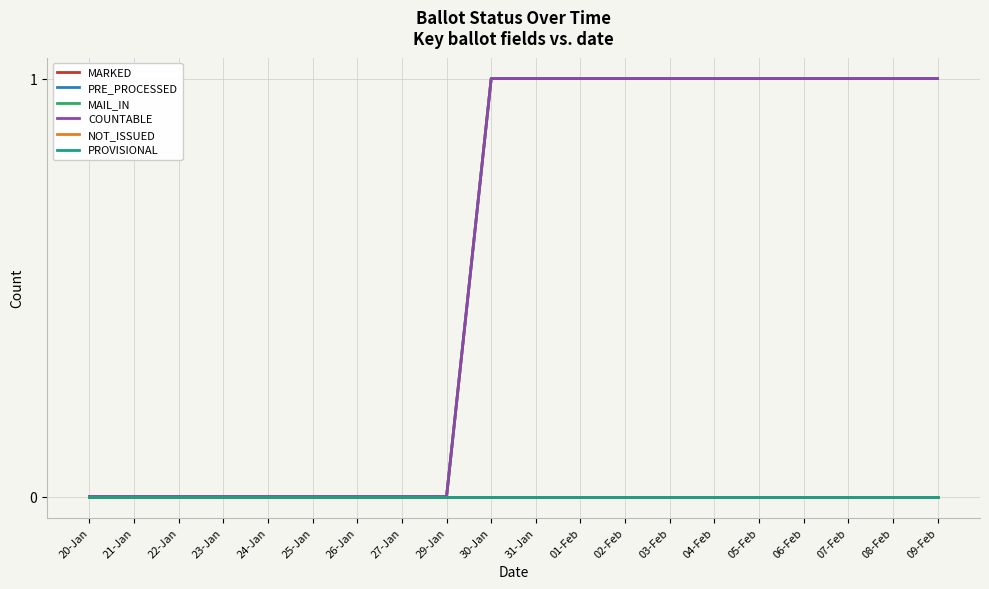

Count the MAIL_IN values in the range 0 to 1.

20